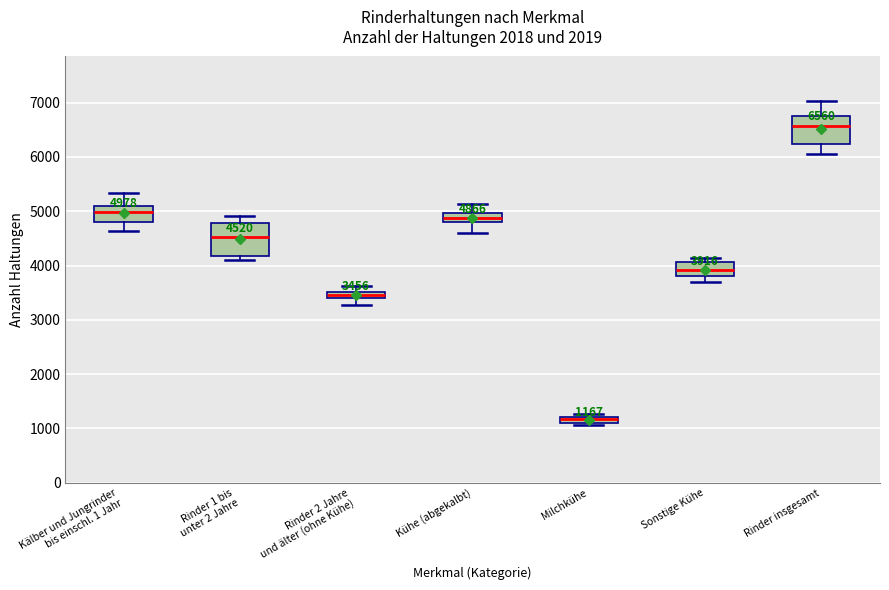

Which box has the highest median line?

Rinder insgesamt